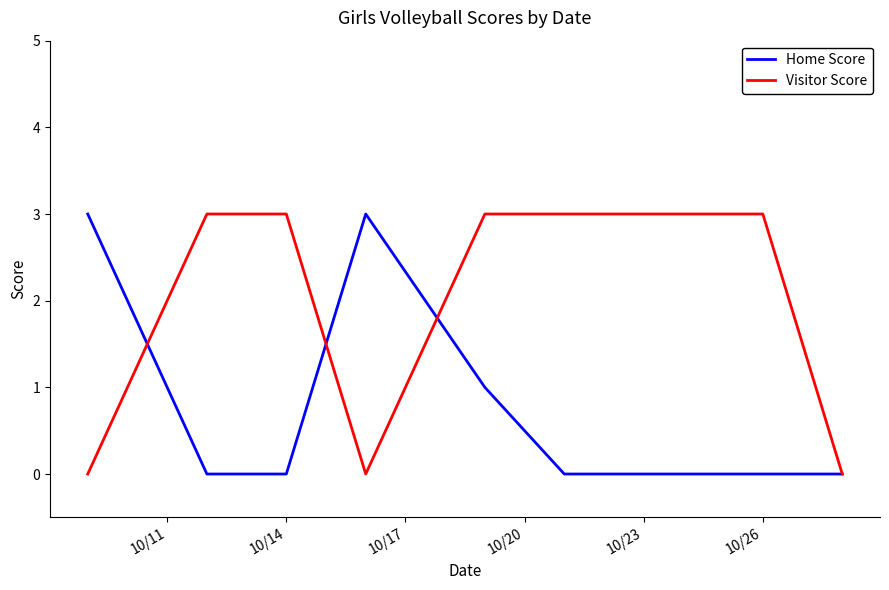

Which series has the largest total across all categories?

Visitor Score